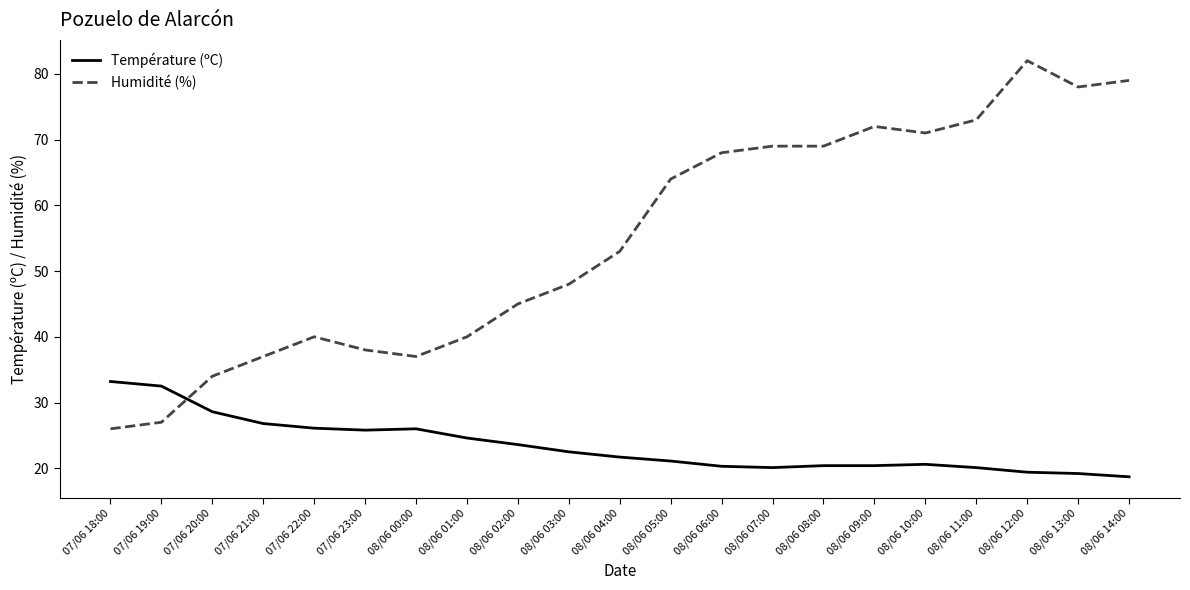

Rank the series at 07/06 21:00 from highest to lowest value.

Humidité (%), Température (ºC)